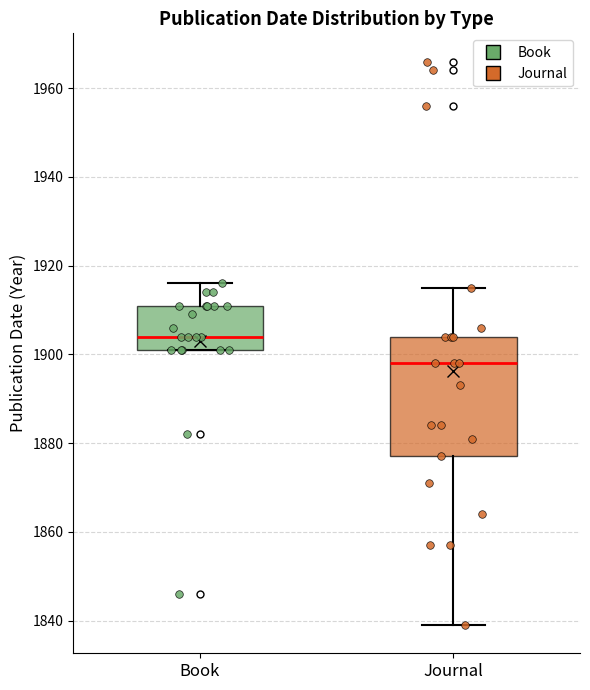

Reading left to right, read every box against the y-axis: the position of its median line, the range the box covers, and the ends of its whiskers. The values are not printed on the chart, so give them approximately, as read against the axis.

Book: median 1904, box 1902 to 1912, whiskers 1902 to 1916
Journal: median 1898, box 1878 to 1904, whiskers 1840 to 1916